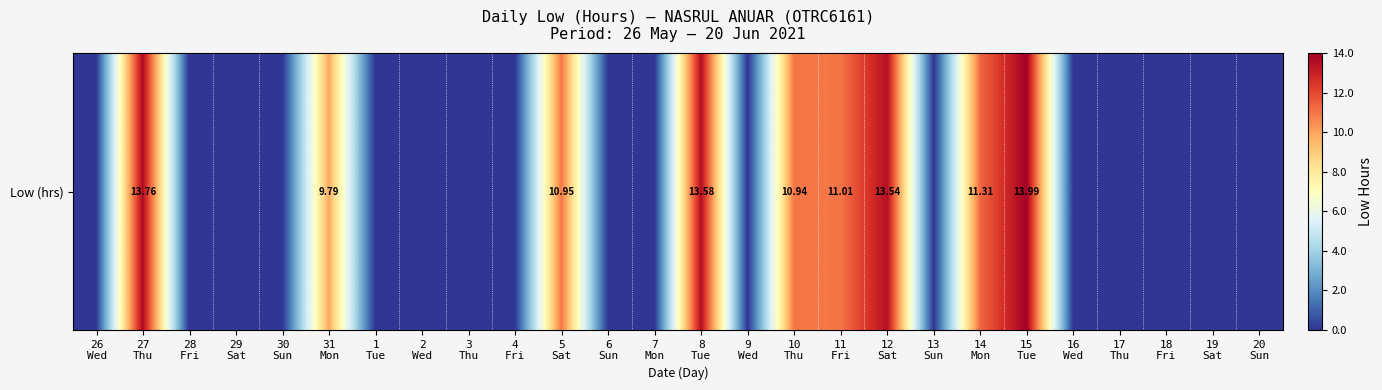

Between 26
Wed and 31
Mon, which is larger?

31
Mon